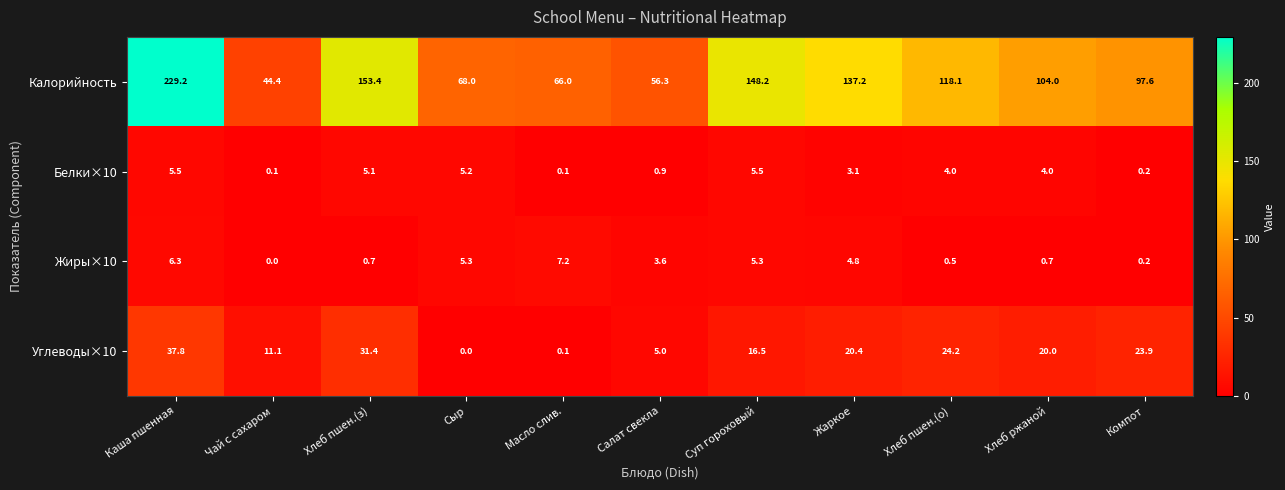

What is the maximum value shown in the chart?

229.2